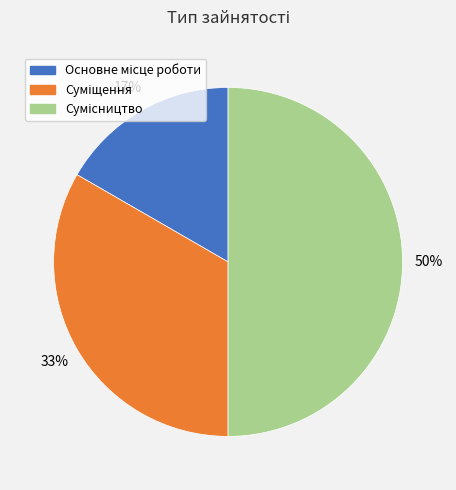

To the nearest percent, what is the difference between the largest and smallest slice percentages?

33%